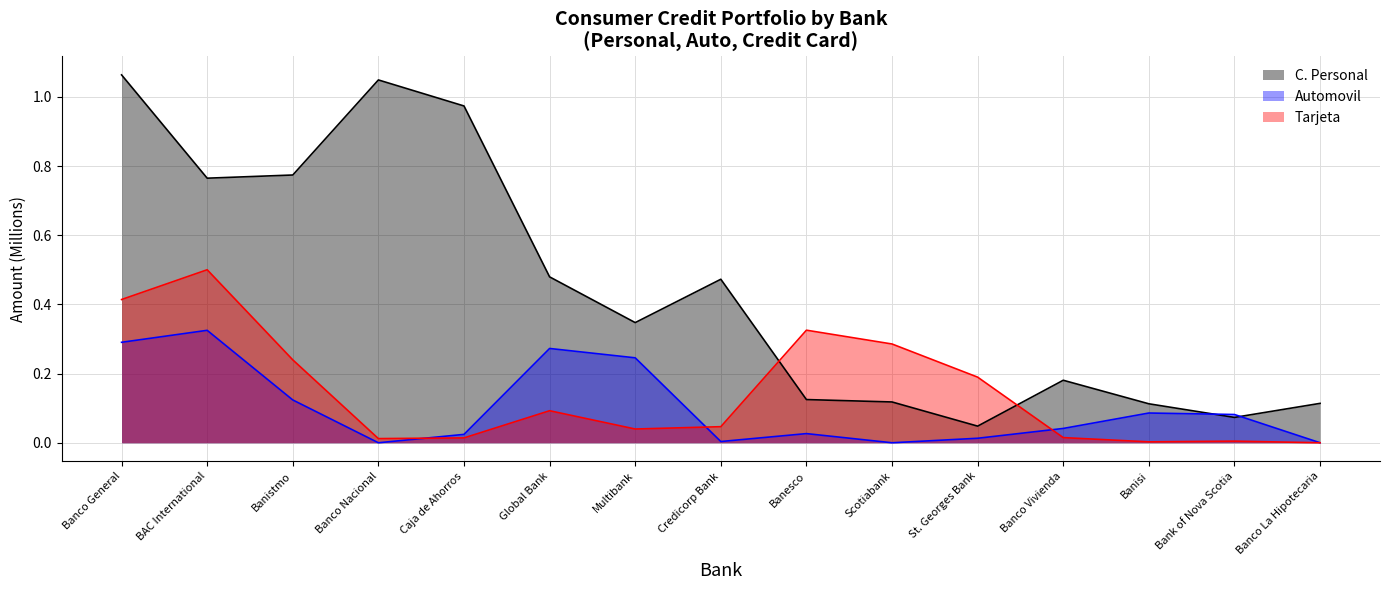

Rank the series by their maximum value, from lowest to highest.

Automovil, Tarjeta, C. Personal